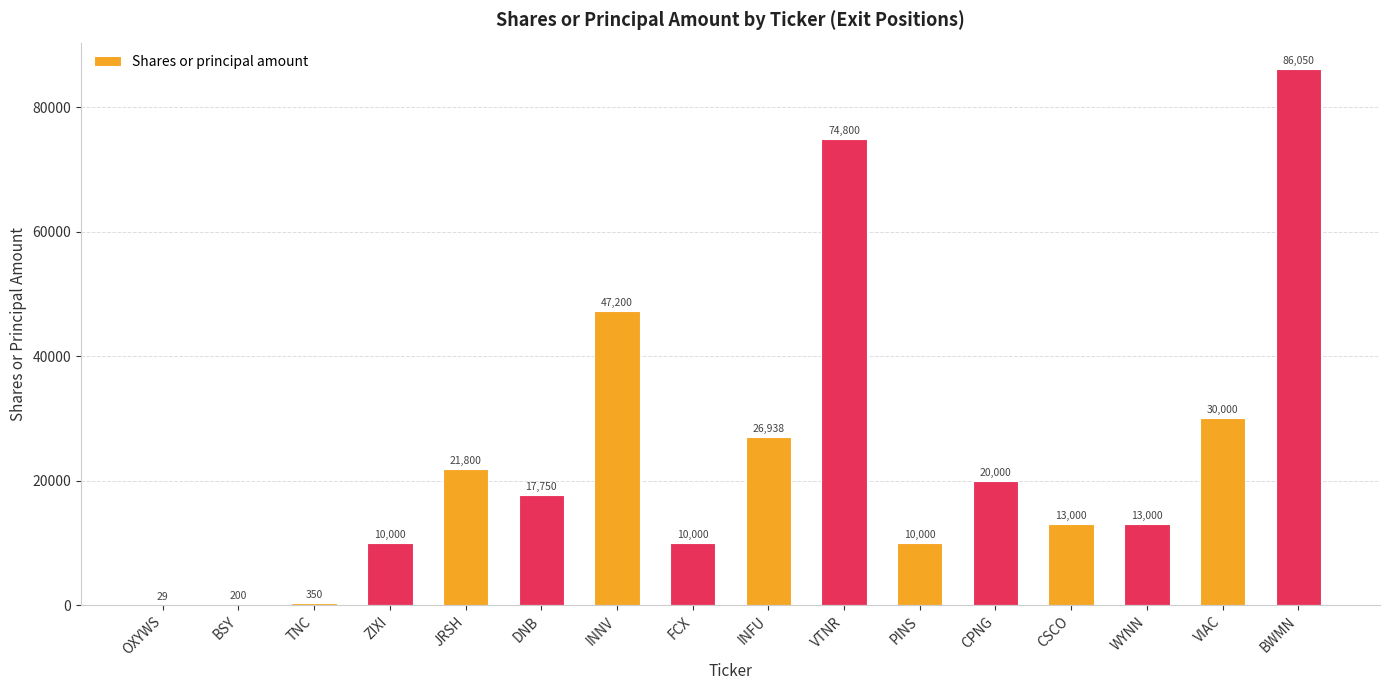

What is the sum of the values at BWMN and BSY?

86250